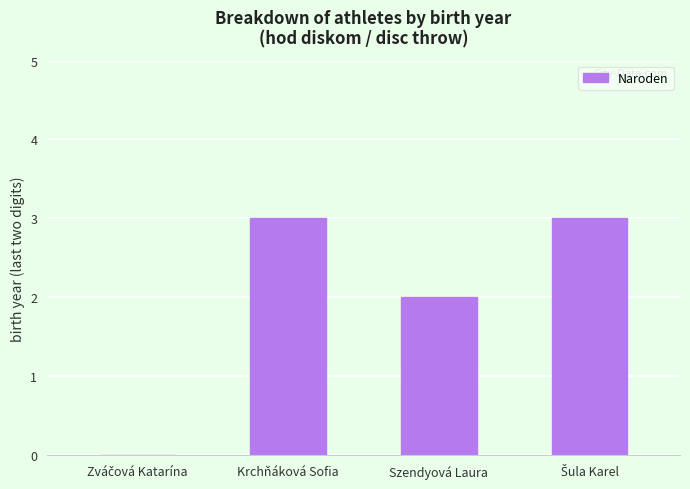

What is the difference between the values at Krchňáková Sofia and Szendyová Laura?

1